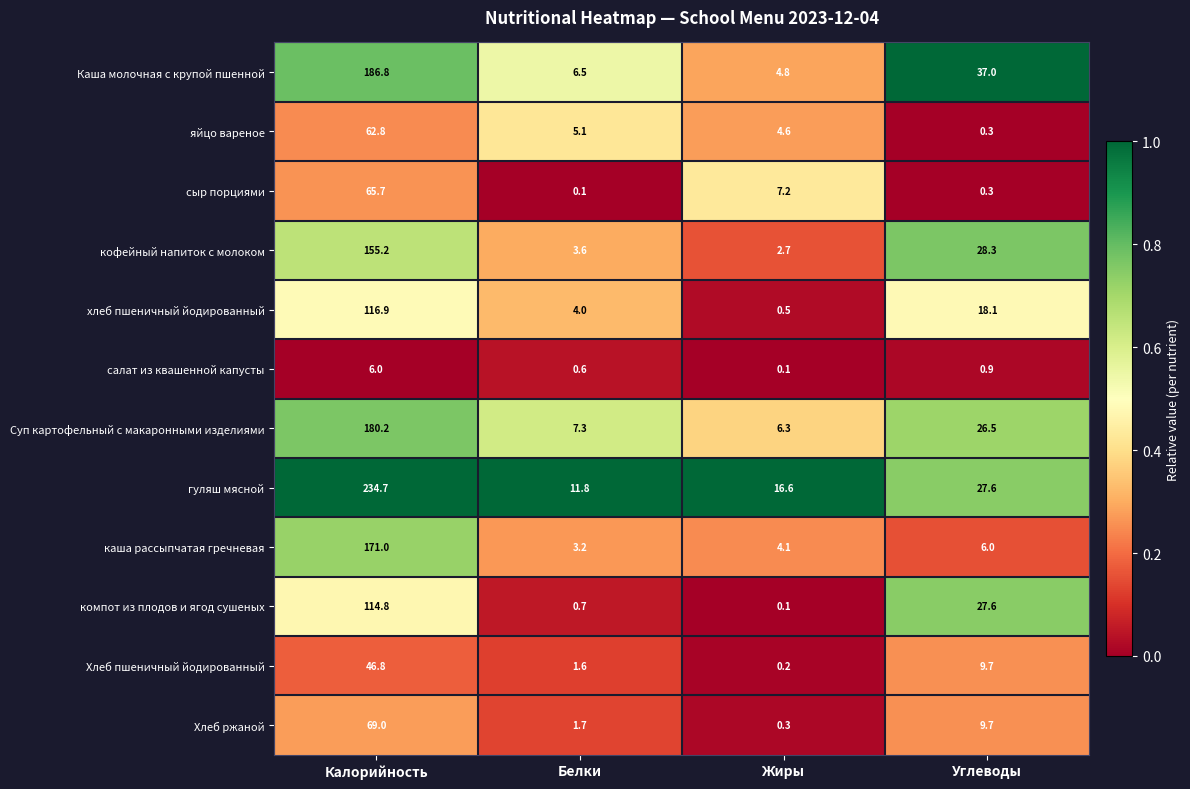

What is the spread (max minus min) of values at Жиры?

16.5